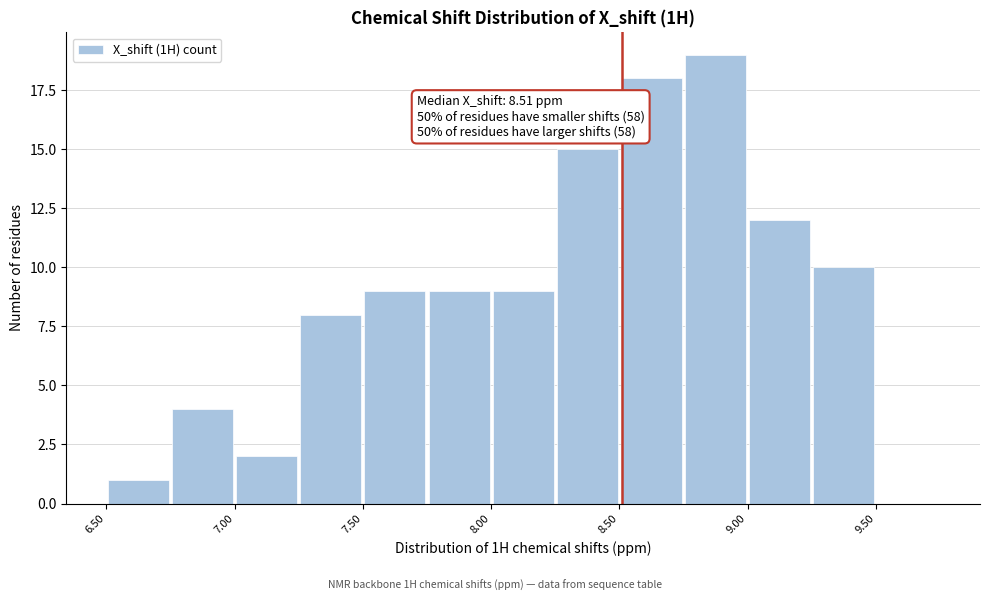

Over which range of the x-axis is the bar tallest?

8.75 to 9.00